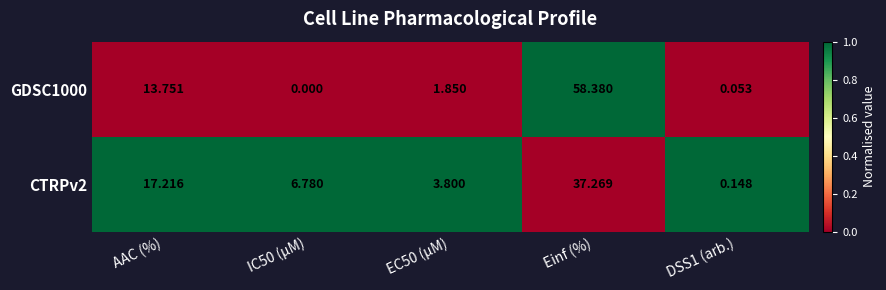

Which category has the highest value in the GDSC1000 series?

Einf (%)